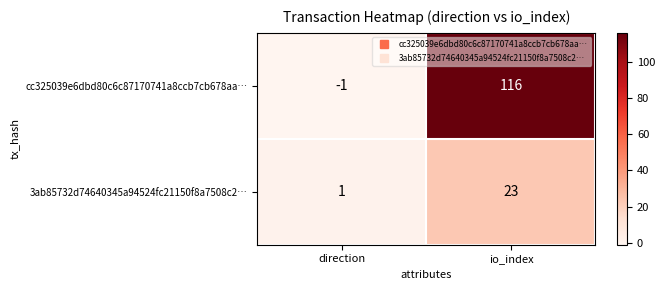

What is the difference between the highest and lowest values at io_index?

93